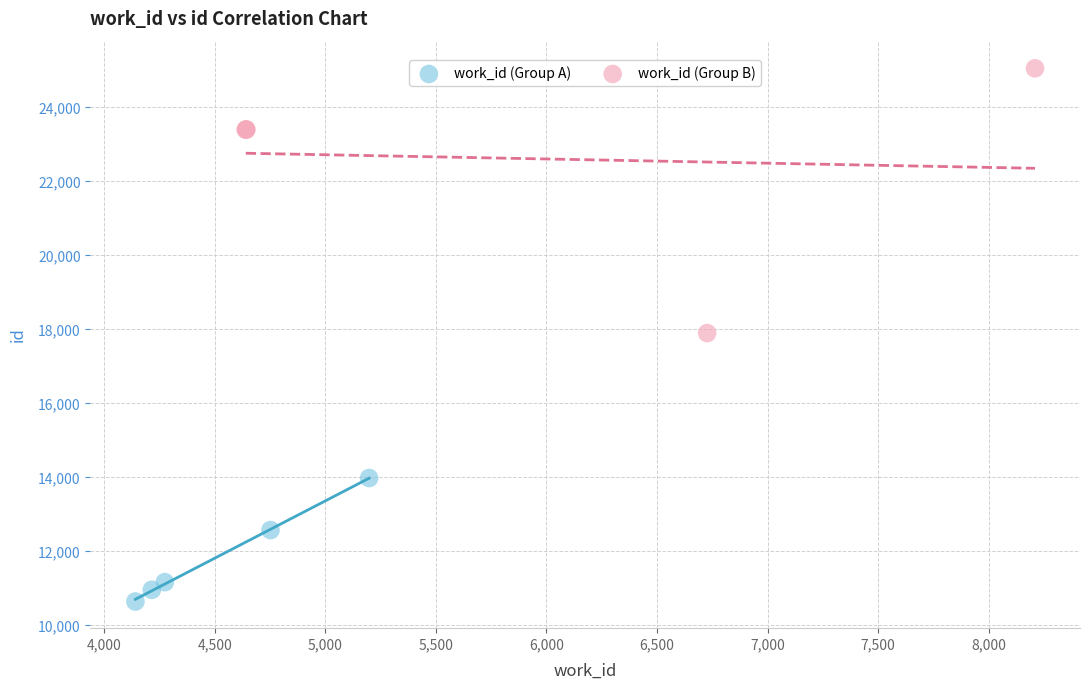

Which series contains the highest Y value?

work_id (Group B)